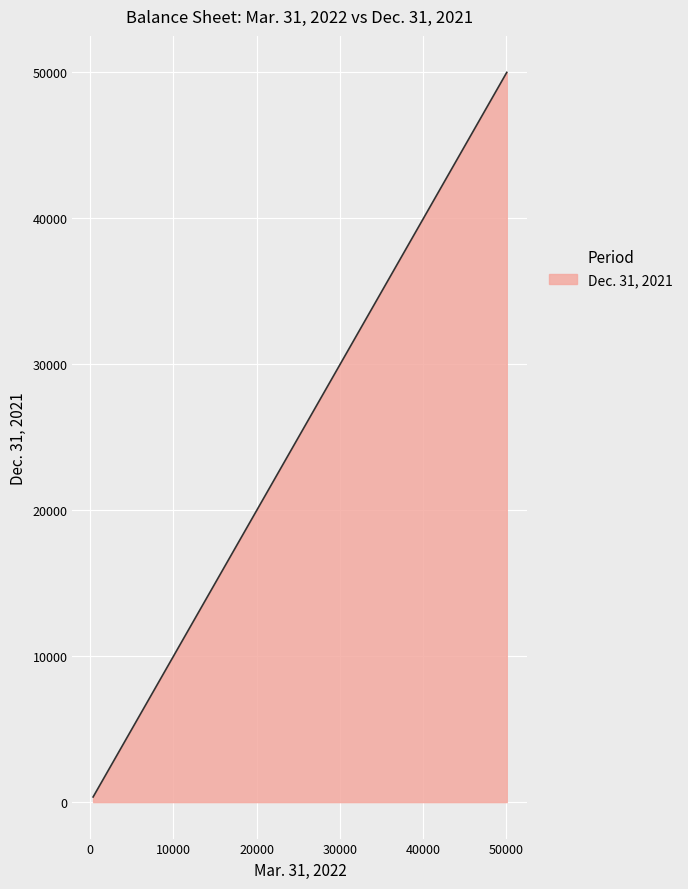

What is the maximum value shown in the chart?

49965.0